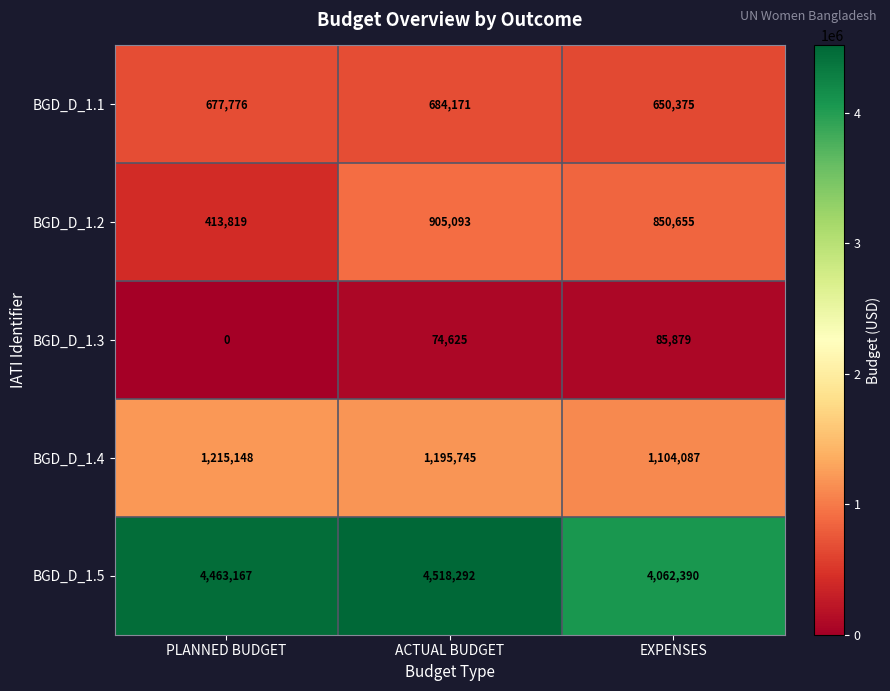

Reading left to right, list all the values displayed in this chart.

BGD_D_1.1: 677776	684171	650375
BGD_D_1.2: 413819	905093	850655
BGD_D_1.3: 0	74625	85879
BGD_D_1.4: 1215148	1195745	1104087
BGD_D_1.5: 4463167	4518292	4062390